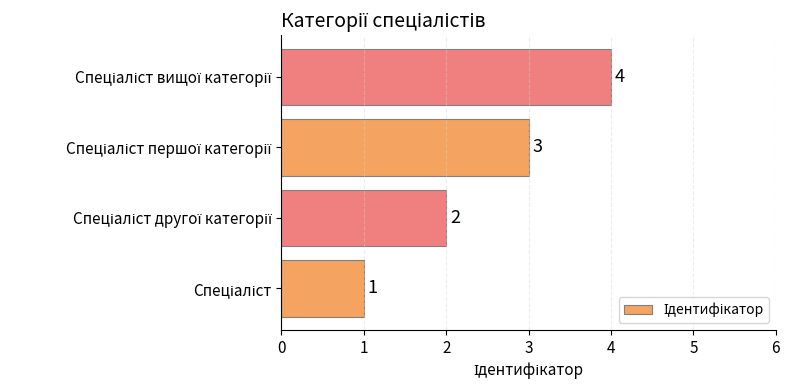

Count the values in the range 2 to 4.

3